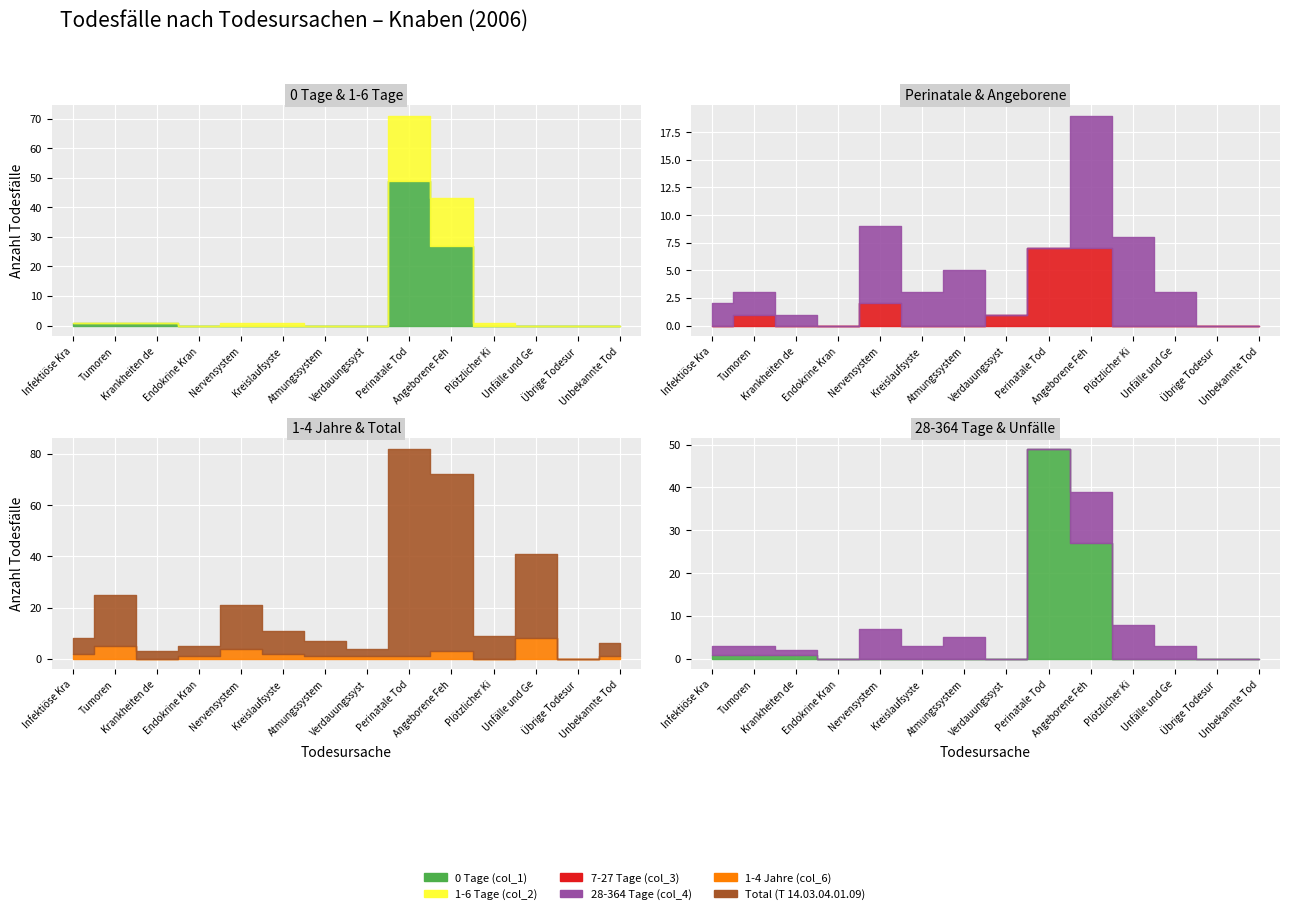

Is the value of 0 Tage (col_1) at 10 greater than the value of 1-4 Jahre (col_6) at 3?

No